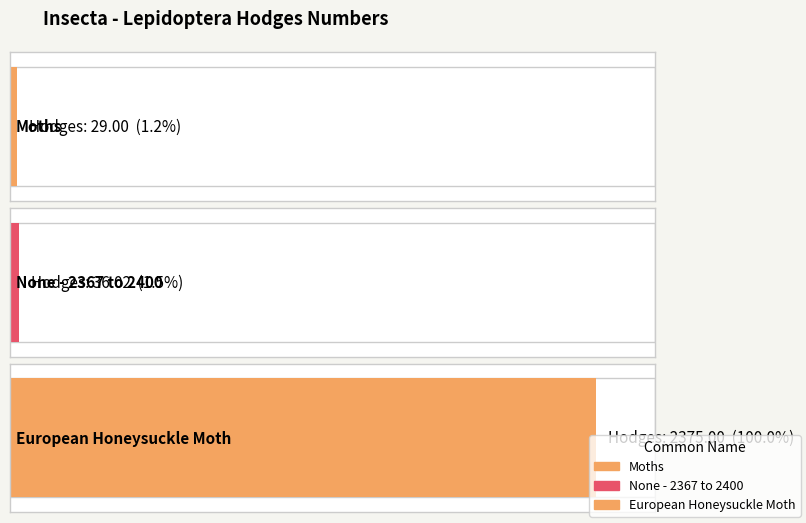

At which label does the data first exceed 36?

None - 2367 to 2400